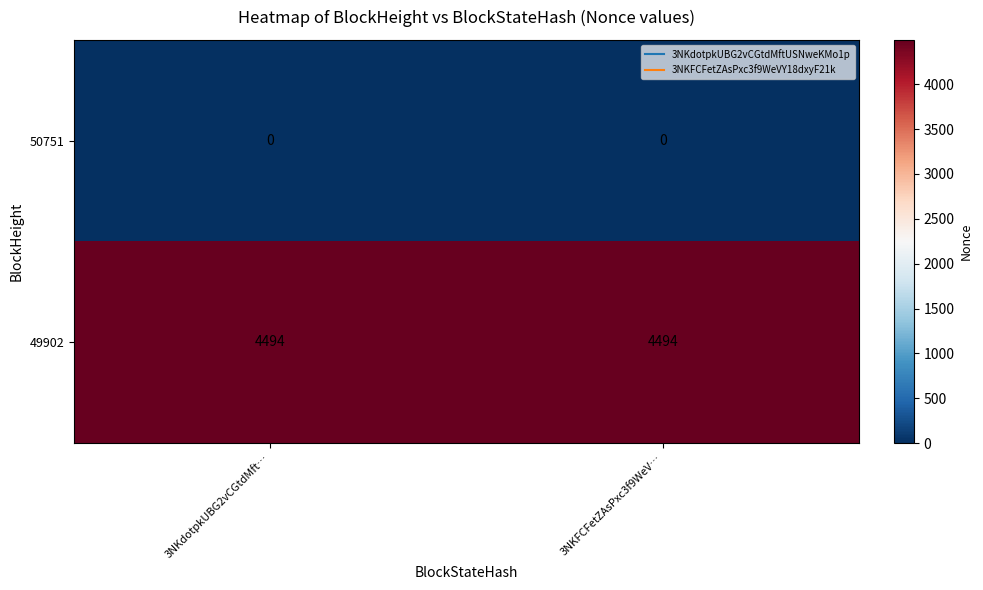

What is the average value of the 49902 series?

4494